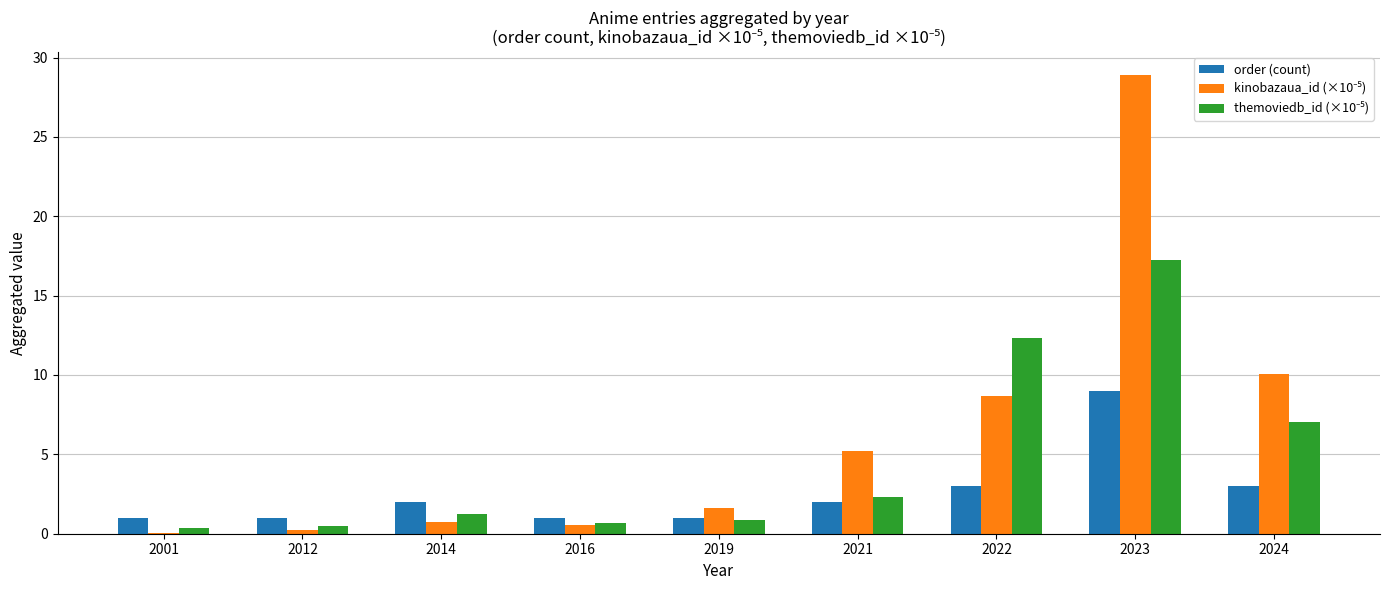

How many distinct data groups are displayed?

3